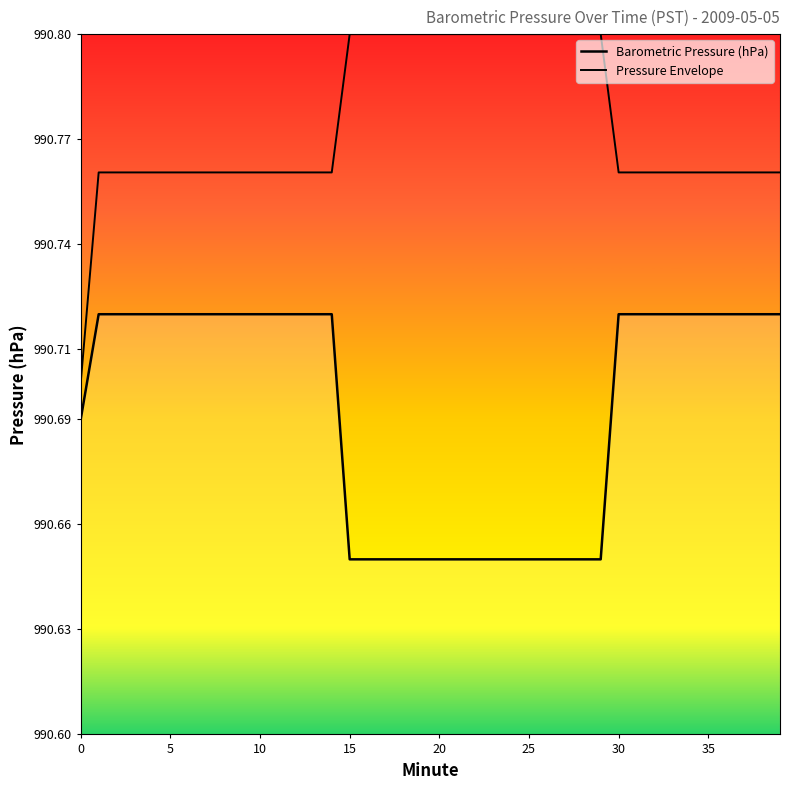

Does the chart display data point markers on the line(s)?

No